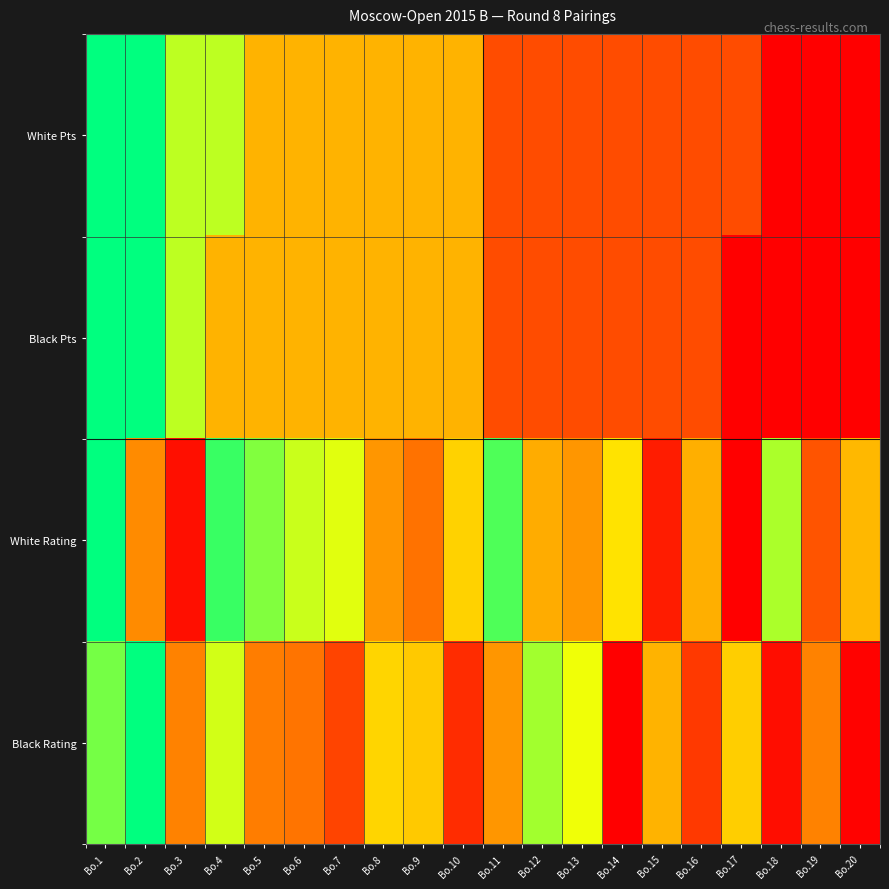

Reading left to right, list all the values displayed in this chart.

White Pts: Bo.1=1.0	Bo.2=1.0	Bo.3=0.8	Bo.4=0.8	Bo.5=0.5	Bo.6=0.5	Bo.7=0.5	Bo.8=0.5	Bo.9=0.5	Bo.10=0.5	Bo.11=0.2	Bo.12=0.2	Bo.13=0.2	Bo.14=0.2	Bo.15=0.2	Bo.16=0.2	Bo.17=0.2	Bo.18=0.0	Bo.19=0.0	Bo.20=0.0
Black Pts: Bo.1=1.0	Bo.2=1.0	Bo.3=0.8	Bo.4=0.5	Bo.5=0.5	Bo.6=0.5	Bo.7=0.5	Bo.8=0.5	Bo.9=0.5	Bo.10=0.5	Bo.11=0.2	Bo.12=0.2	Bo.13=0.2	Bo.14=0.2	Bo.15=0.2	Bo.16=0.2	Bo.17=0.0	Bo.18=0.0	Bo.19=0.0	Bo.20=0.0
White Rating: Bo.1=1.0	Bo.2=0.4	Bo.3=0.1	Bo.4=0.9	Bo.5=0.8	Bo.6=0.7	Bo.7=0.7	Bo.8=0.4	Bo.9=0.4	Bo.10=0.6	Bo.11=0.9	Bo.12=0.5	Bo.13=0.4	Bo.14=0.6	Bo.15=0.1	Bo.16=0.5	Bo.17=0.0	Bo.18=0.8	Bo.19=0.3	Bo.20=0.5
Black Rating: Bo.1=0.8	Bo.2=1.0	Bo.3=0.4	Bo.4=0.7	Bo.5=0.4	Bo.6=0.4	Bo.7=0.2	Bo.8=0.6	Bo.9=0.5	Bo.10=0.1	Bo.11=0.4	Bo.12=0.8	Bo.13=0.7	Bo.14=0.0	Bo.15=0.5	Bo.16=0.2	Bo.17=0.6	Bo.18=0.0	Bo.19=0.4	Bo.20=0.0